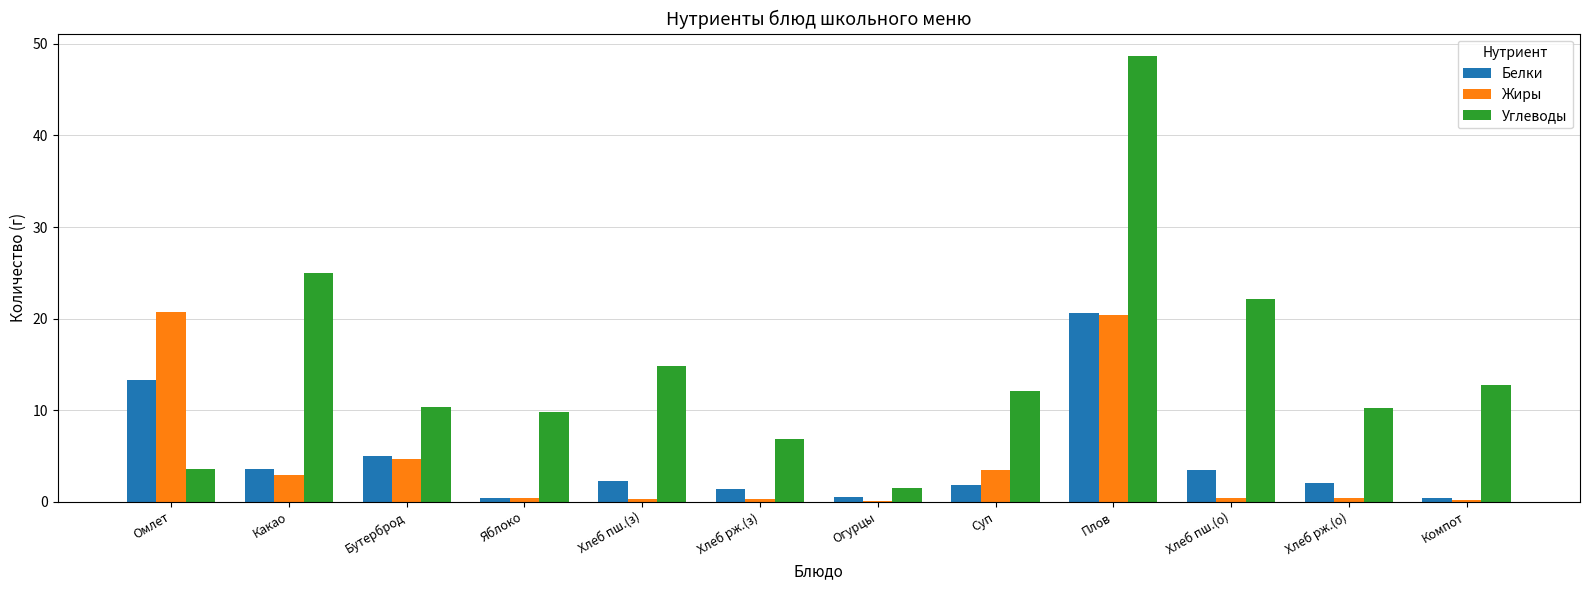

What value does the Белки series have at Бутерброд?

5.0